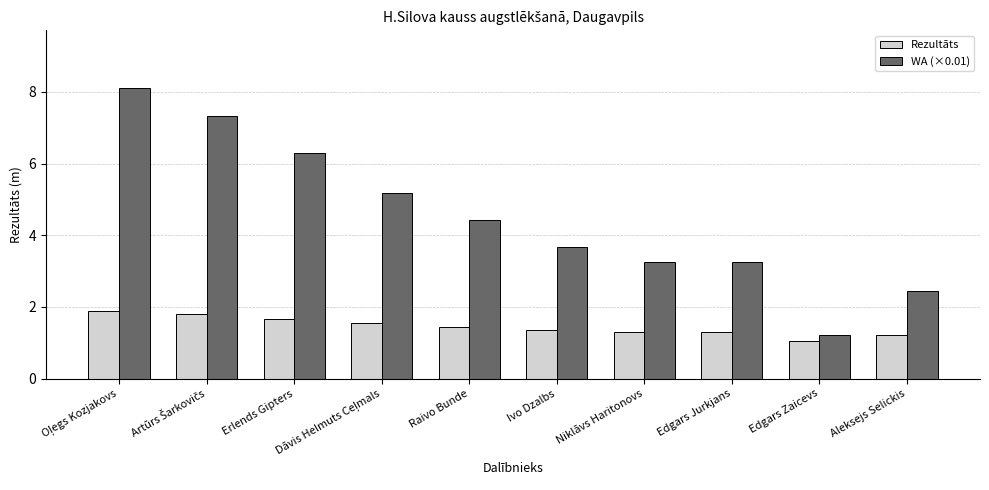

What value does the WA (×0.01) series have at Edgars Jurkjans?

3.3